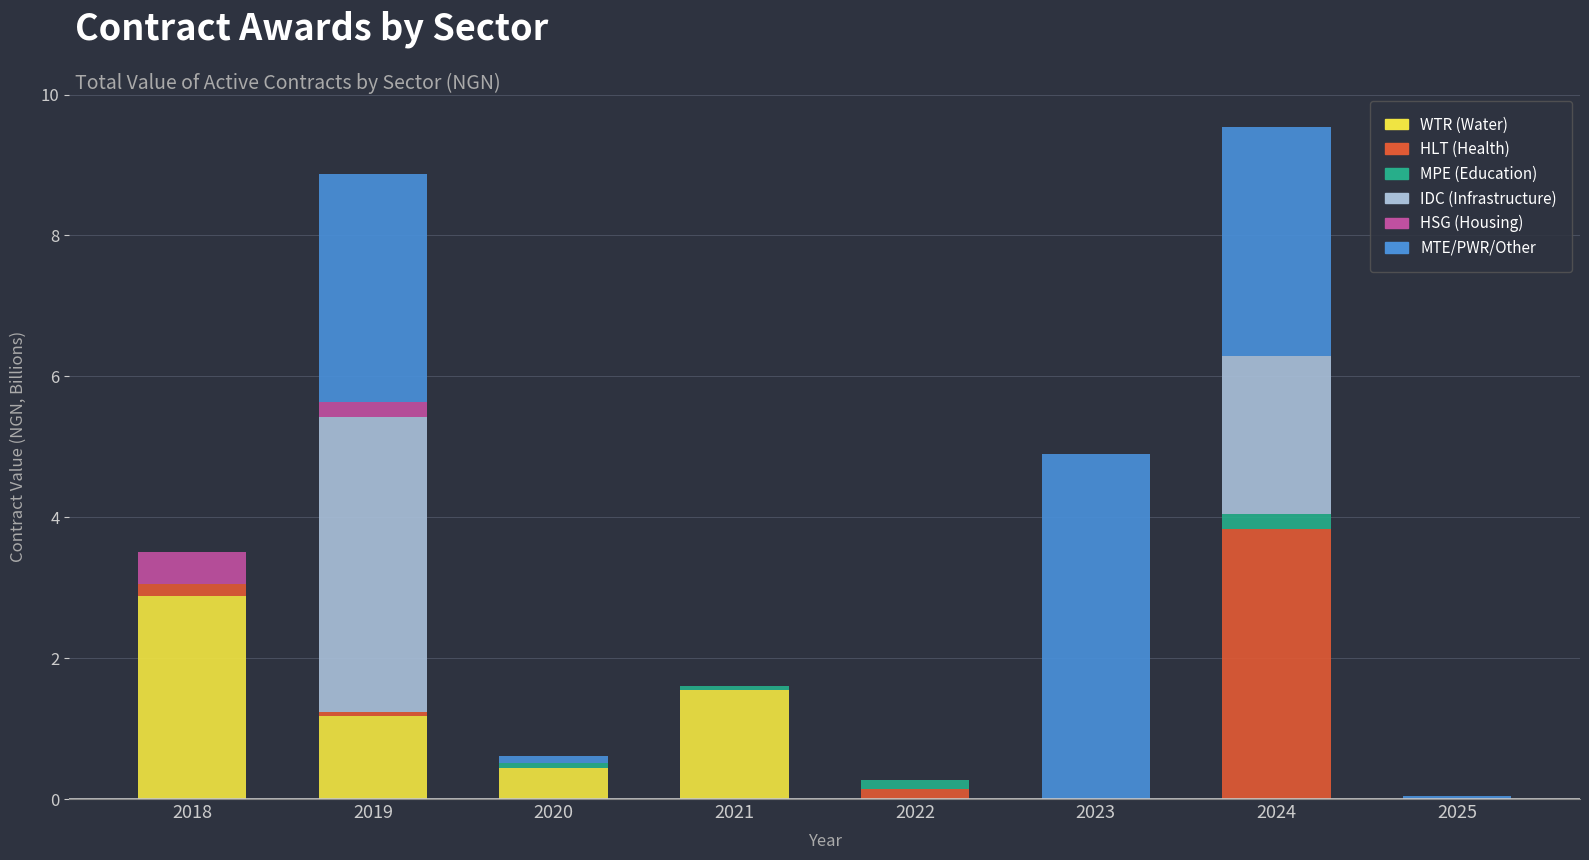

Which category has the highest value in the WTR (Water) series?

2018